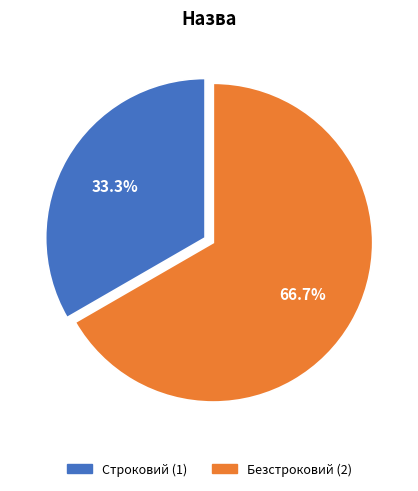

What percentage is the Безстроковий slice, to the nearest percent?

67%